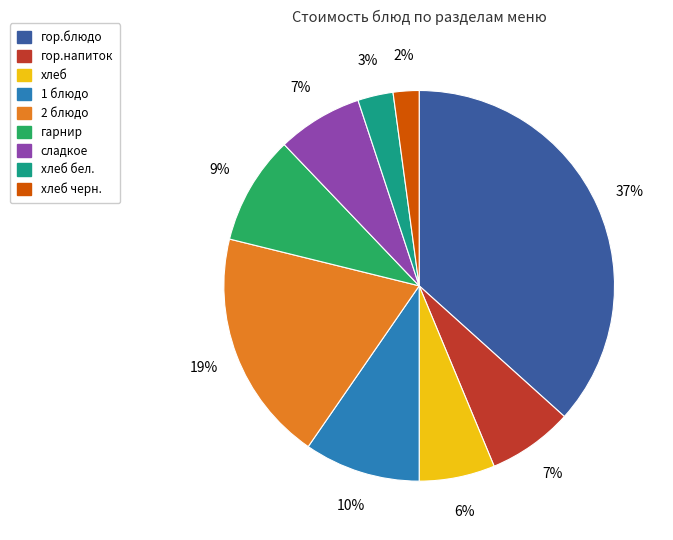

Is there any slice that represents more than half of the pie?

No